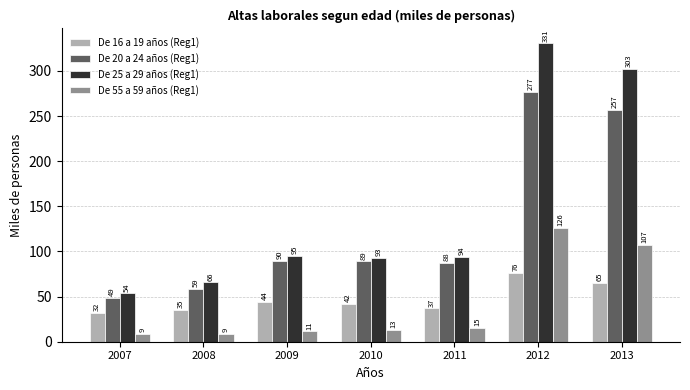

What is the difference between the De 20 a 24 años (Reg1) values at 2013 and 2011?

169.2